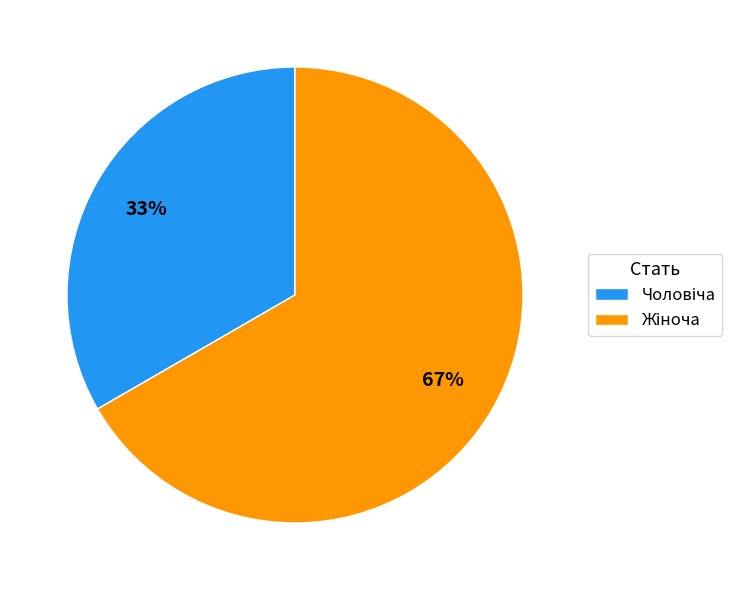

To the nearest percent, what is the average slice percentage?

50%